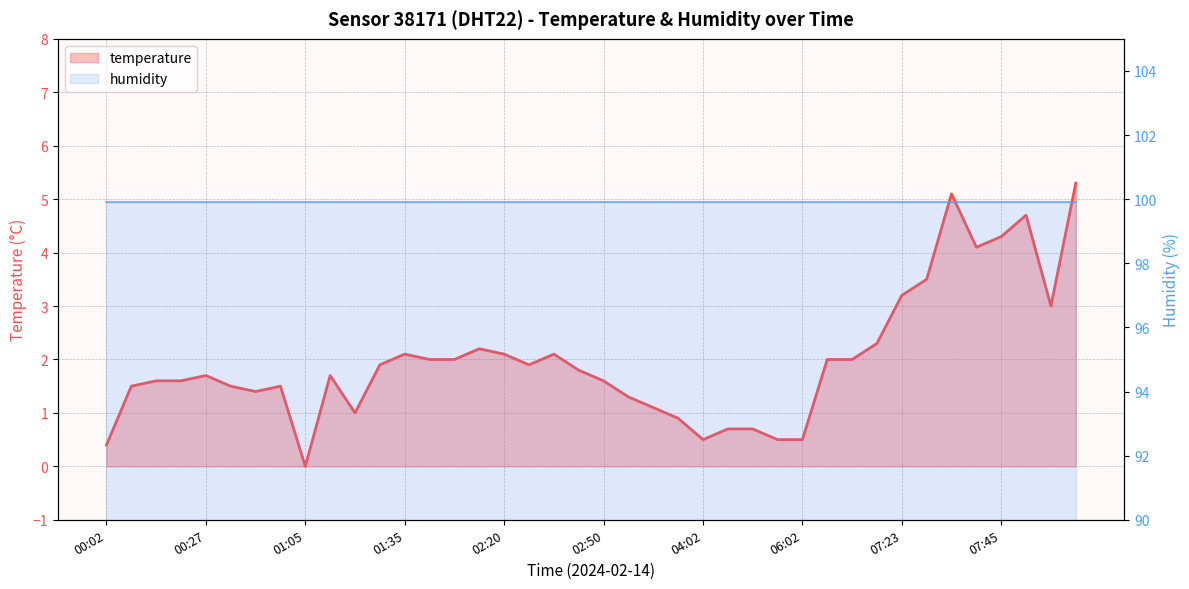

At which label is humidity closest to 99?

00:02